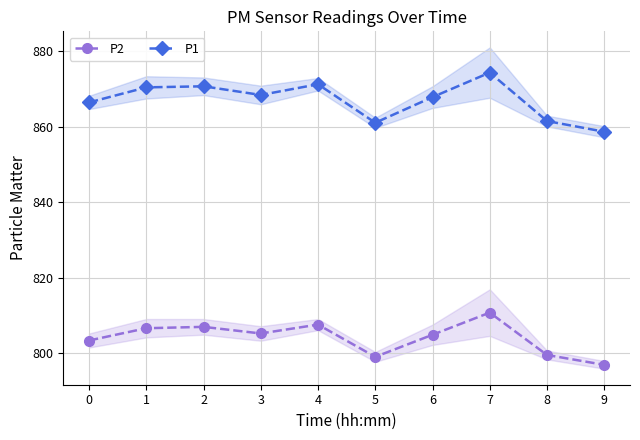

What are all the series names shown in the legend?

P2, P1